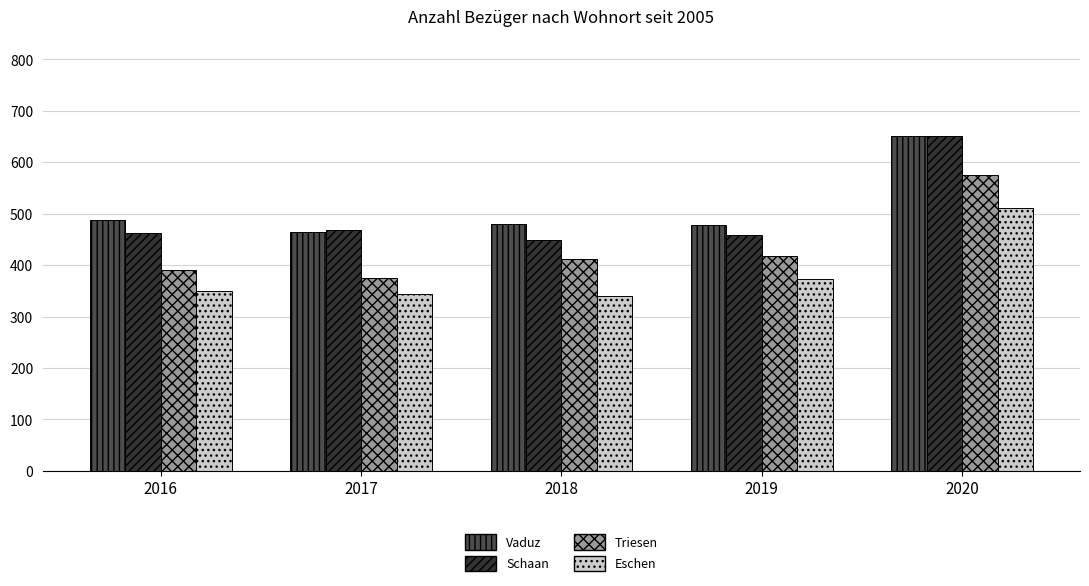

Count the number of categories in the chart.

5